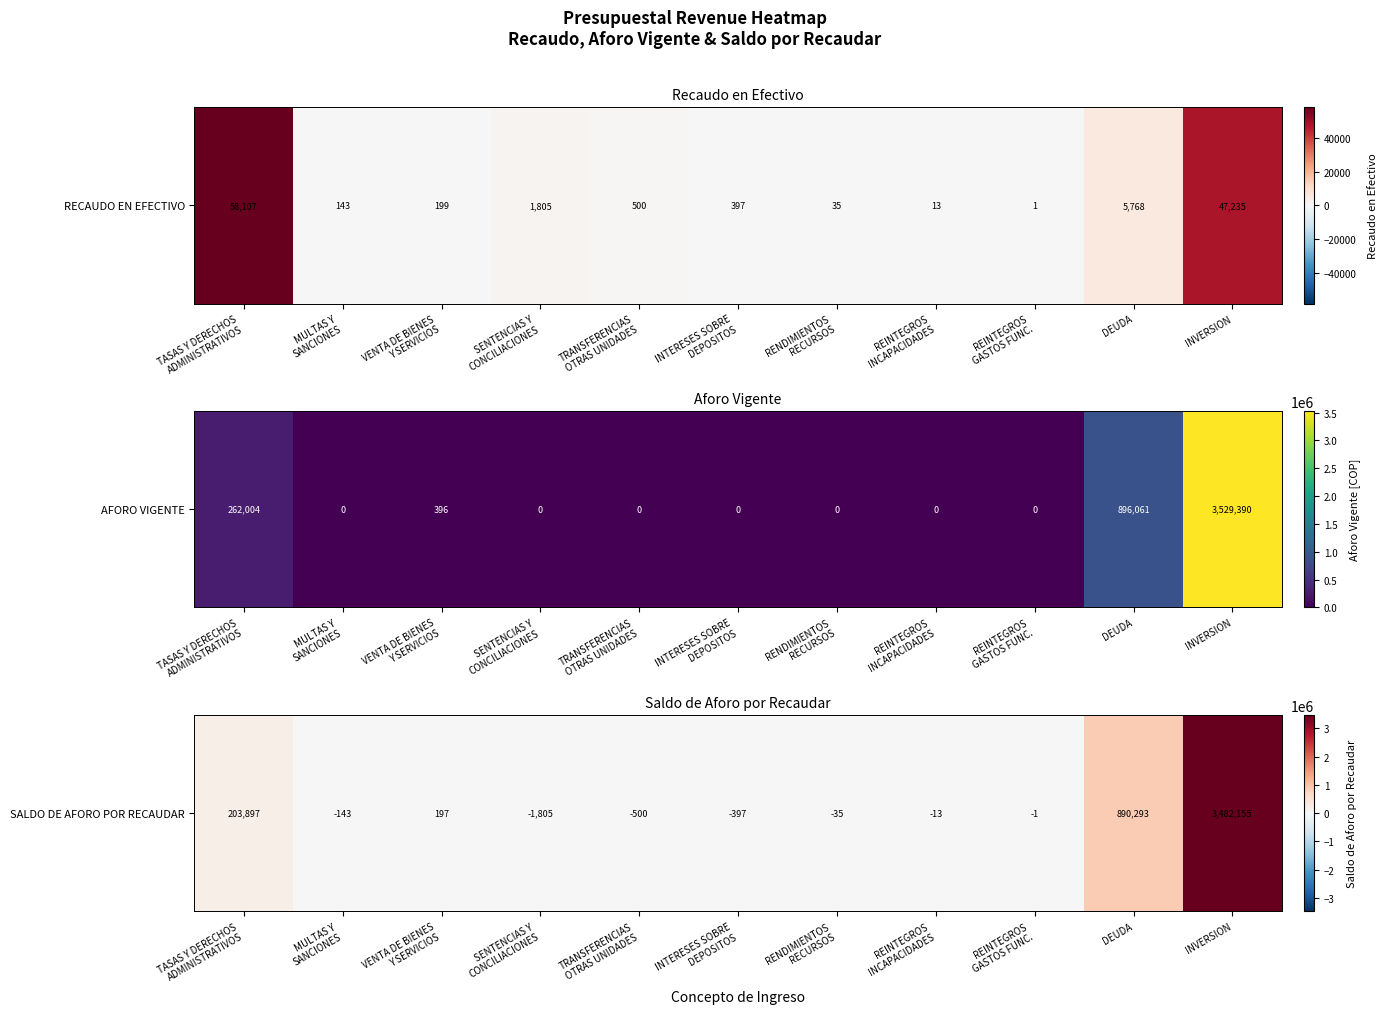

How many positive values are there?

4